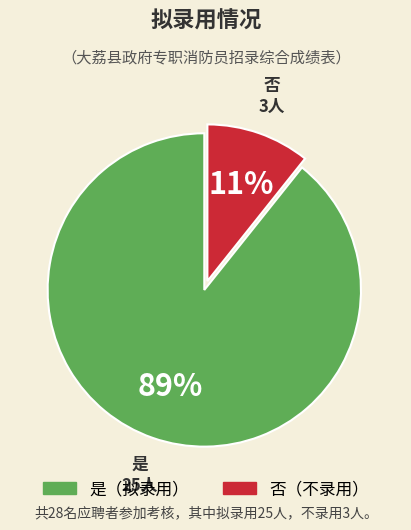

To the nearest percent, what is the combined percentage of 是 and 否?

100%